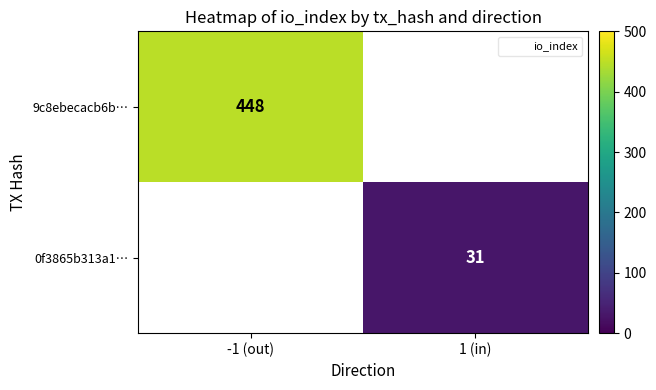

Where is 9c8ebecacb6b… nearest to the value 448?

-1 (out)